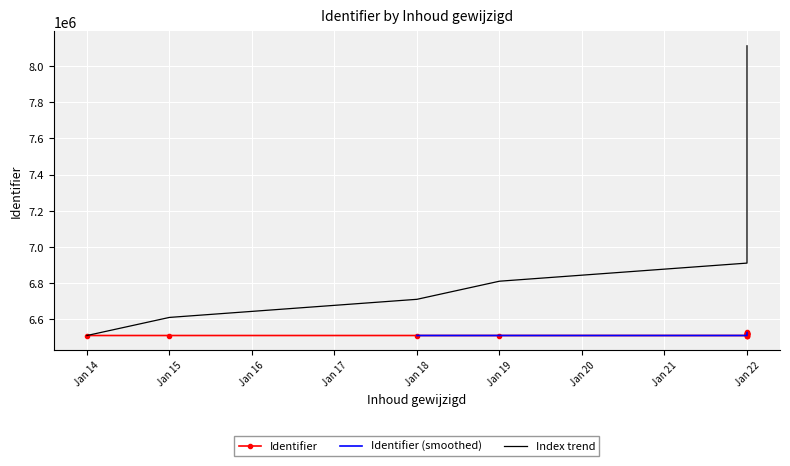

How many interior local peaks (higher than both neighbors) does the data have?

3